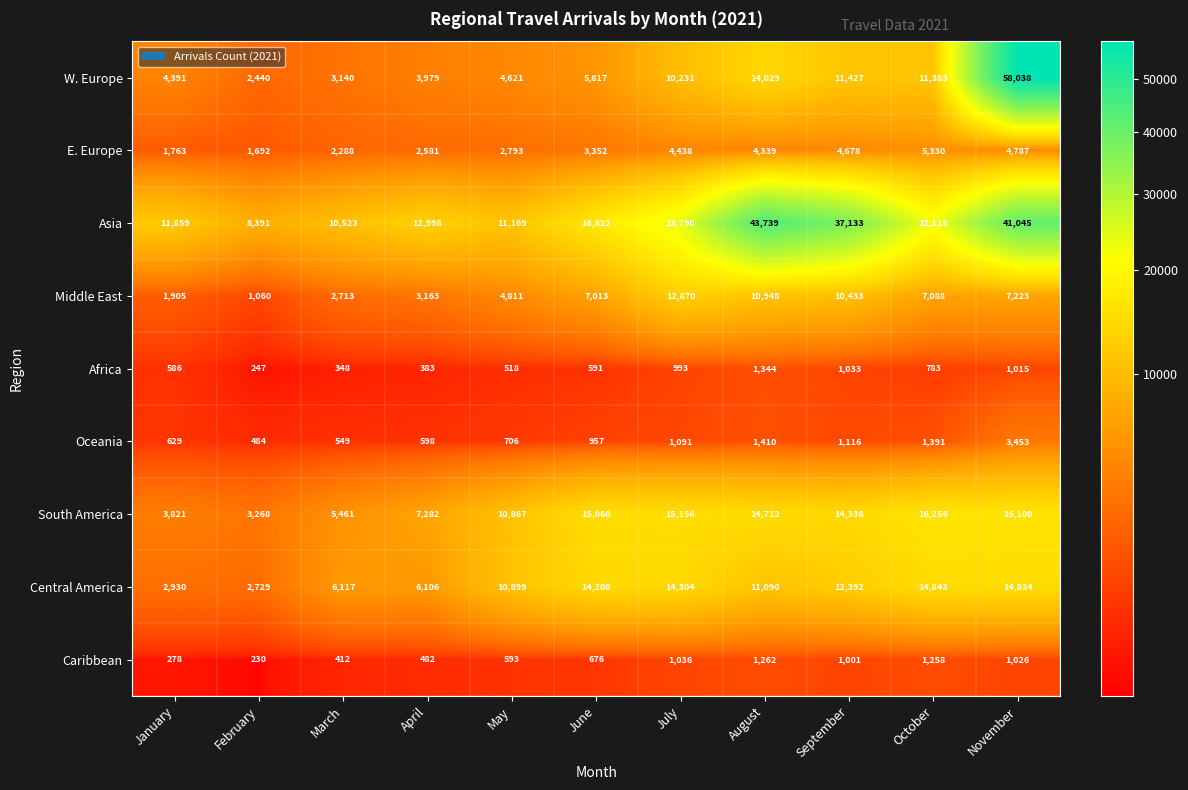

At which category does the chart reach its peak across all series?

November